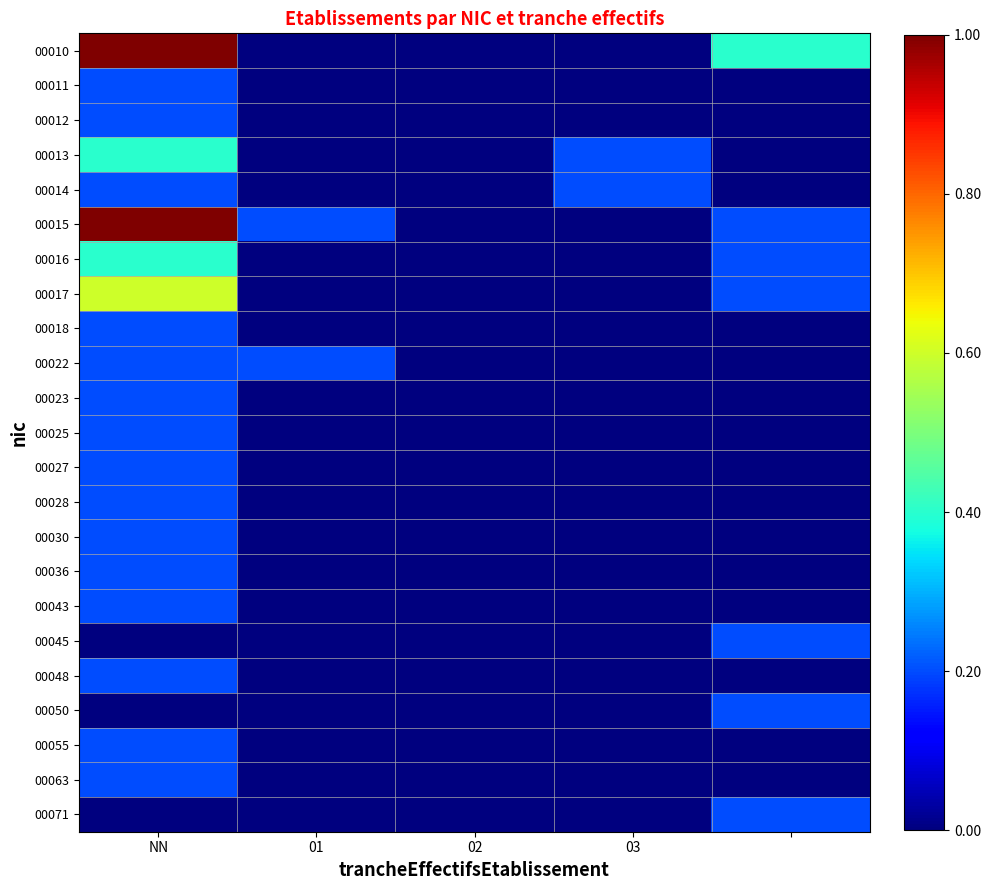

Reading left to right, transcribe all the data shown in this chart.

00010: 1.0	0.0	0.0	0.0	0.4
00011: 0.2	0.0	0.0	0.0	0.0
00012: 0.2	0.0	0.0	0.0	0.0
00013: 0.4	0.0	0.0	0.2	0.0
00014: 0.2	0.0	0.0	0.2	0.0
00015: 1.0	0.2	0.0	0.0	0.2
00016: 0.4	0.0	0.0	0.0	0.2
00017: 0.6	0.0	0.0	0.0	0.2
00018: 0.2	0.0	0.0	0.0	0.0
00022: 0.2	0.2	0.0	0.0	0.0
00023: 0.2	0.0	0.0	0.0	0.0
00025: 0.2	0.0	0.0	0.0	0.0
00027: 0.2	0.0	0.0	0.0	0.0
00028: 0.2	0.0	0.0	0.0	0.0
00030: 0.2	0.0	0.0	0.0	0.0
00036: 0.2	0.0	0.0	0.0	0.0
00043: 0.2	0.0	0.0	0.0	0.0
00045: 0.0	0.0	0.0	0.0	0.2
00048: 0.2	0.0	0.0	0.0	0.0
00050: 0.0	0.0	0.0	0.0	0.2
00055: 0.2	0.0	0.0	0.0	0.0
00063: 0.2	0.0	0.0	0.0	0.0
00071: 0.0	0.0	0.0	0.0	0.2